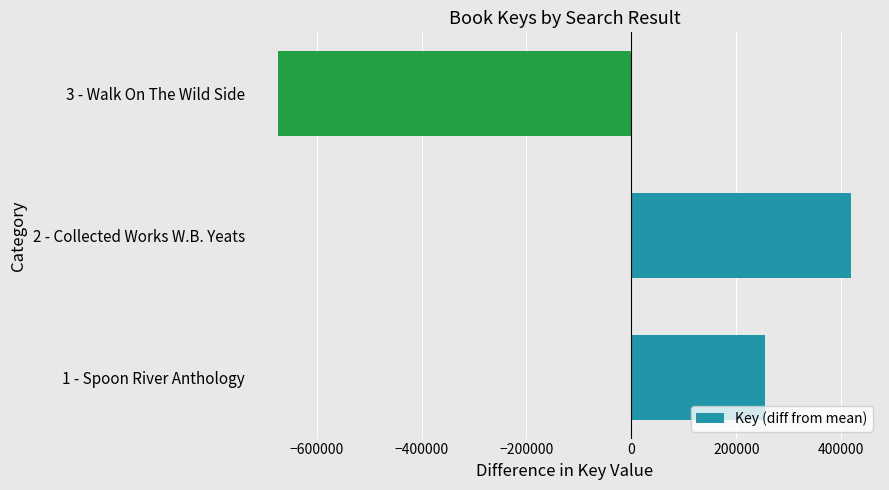

What is the maximum value shown in the chart?

418983.7